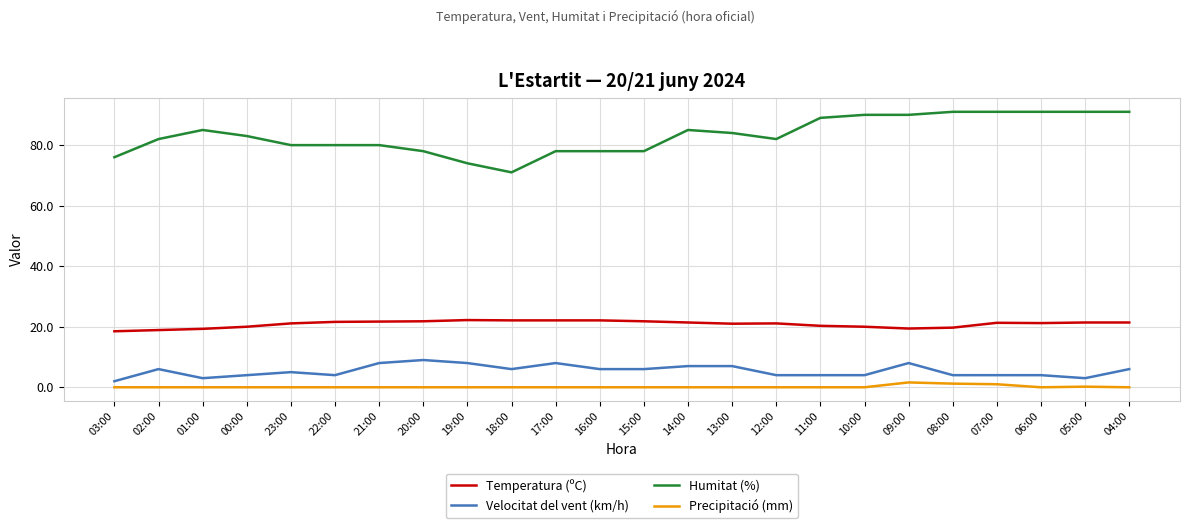

Between 12:00 and 04:00, which series saw the biggest shift?

Humitat (%)